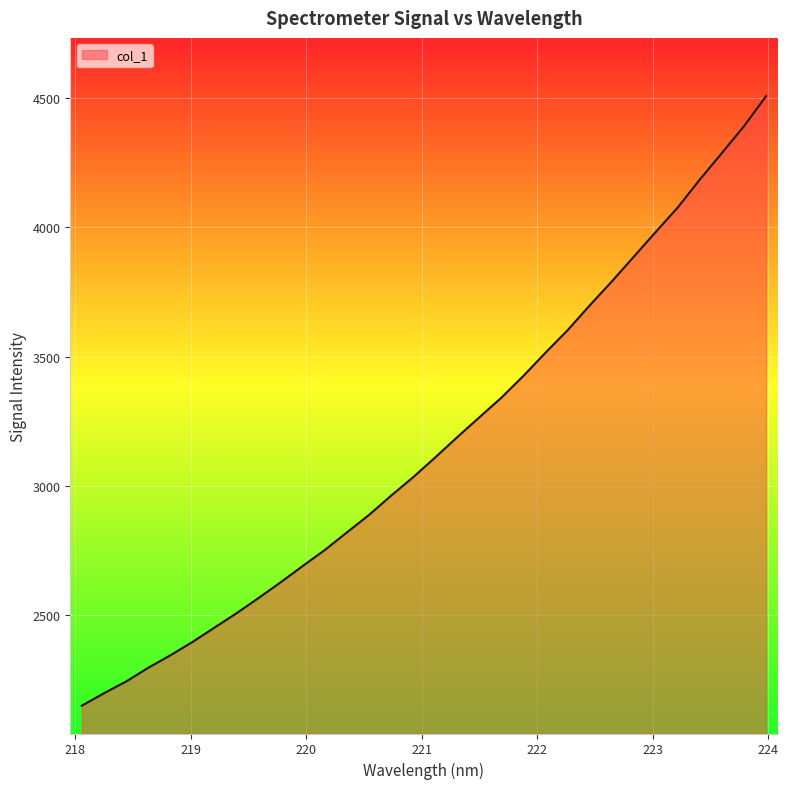

What is the difference between the maximum and minimum values?

2355.6